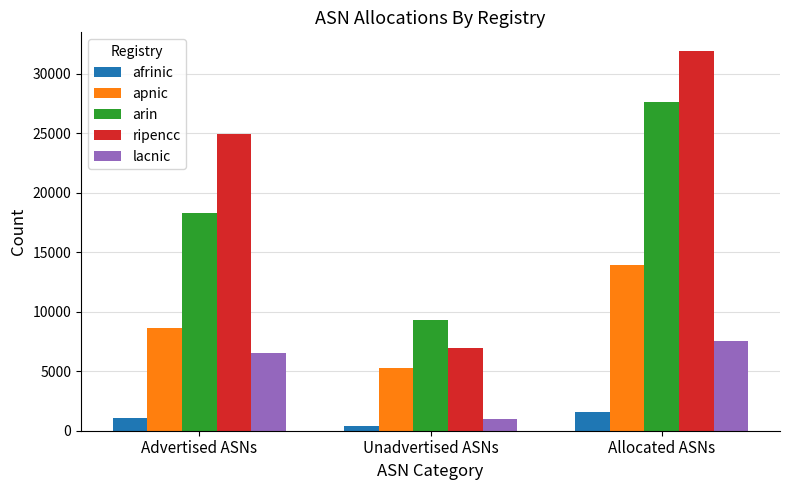

Between Advertised ASNs and Allocated ASNs, which series saw the biggest shift?

arin